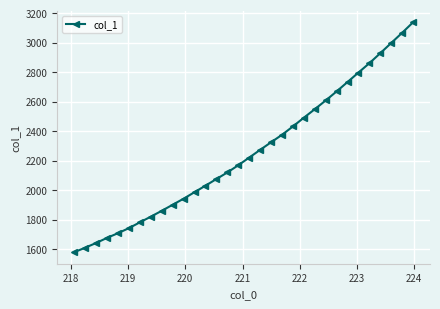

What is the value of the 3rd point from the left?

1641.0